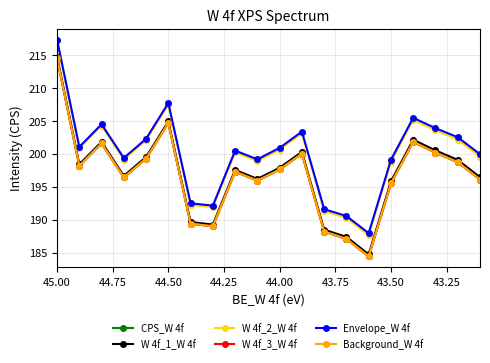

What is the sum of all Envelope_W 4f values?

4002.1